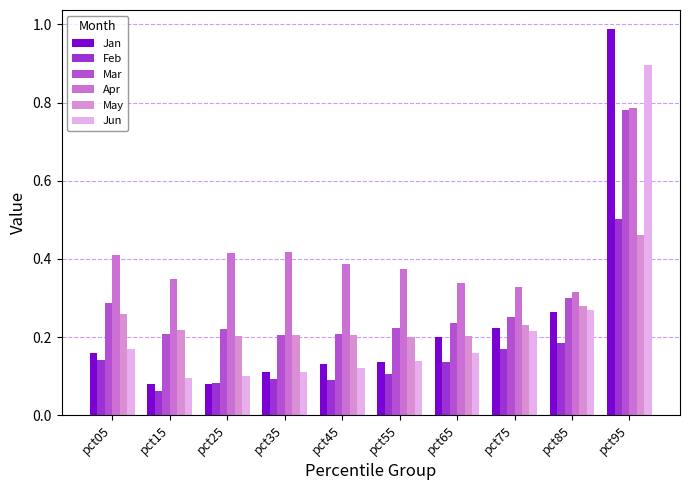

Where is Mar nearest to the value 0?

pct35